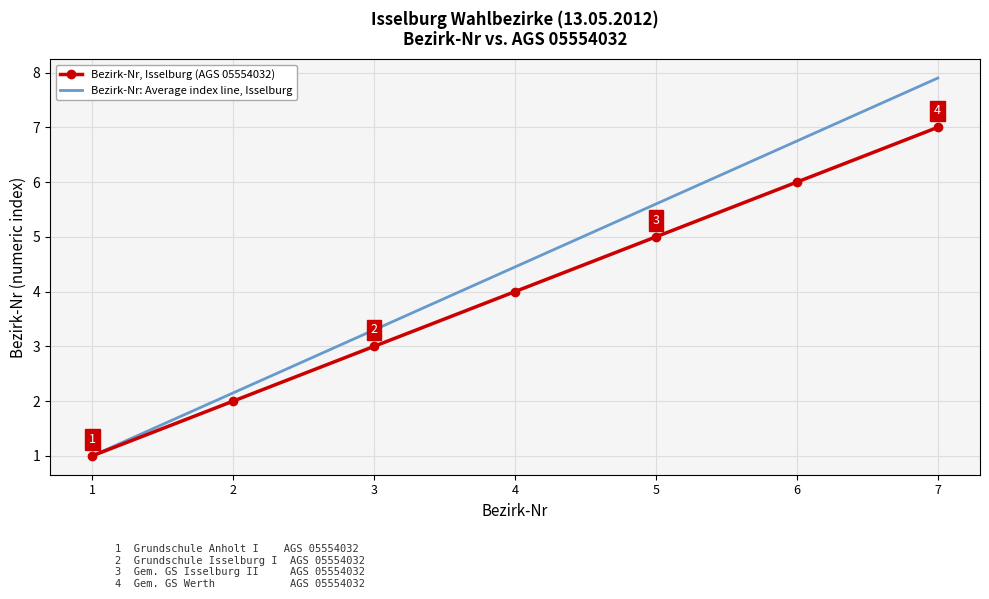

The Bezirk-Nr, Isselburg (AGS 05554032) series shows 6.0 at 6. True or false?

True